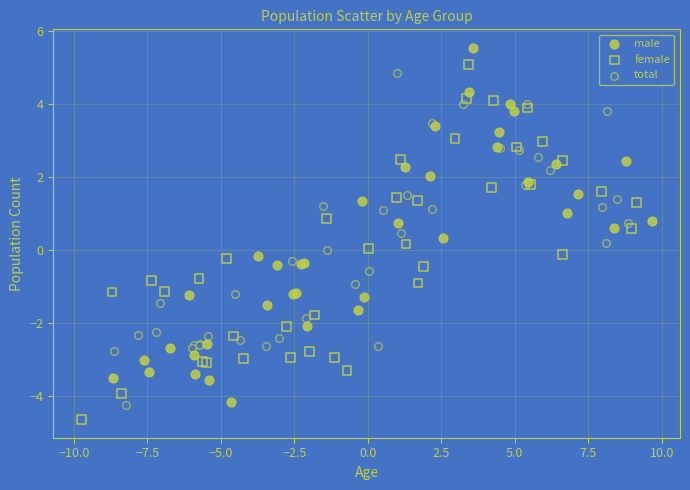

Which series has the largest Y range (max minus min)?

female